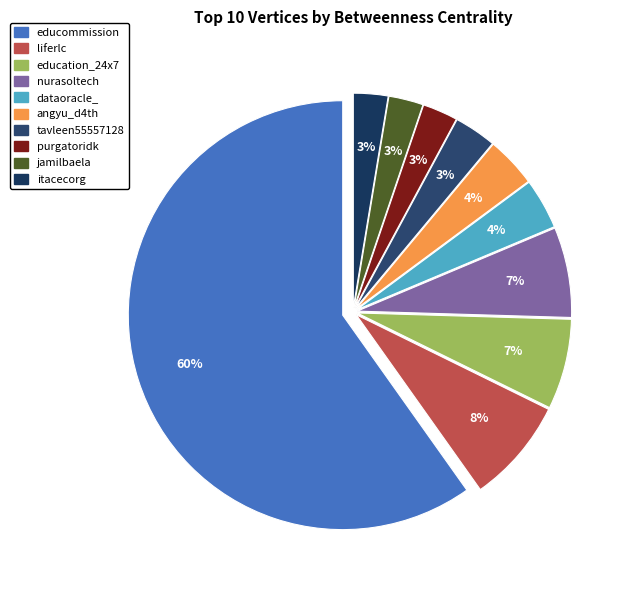

What is the majority slice?

educommission